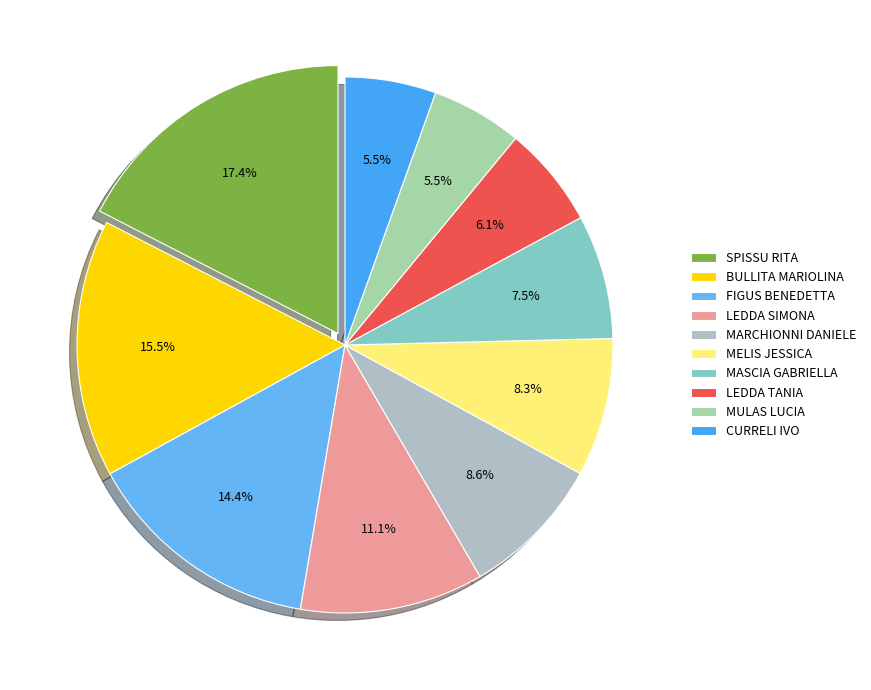

Which slice is the largest?

SPISSU RITA